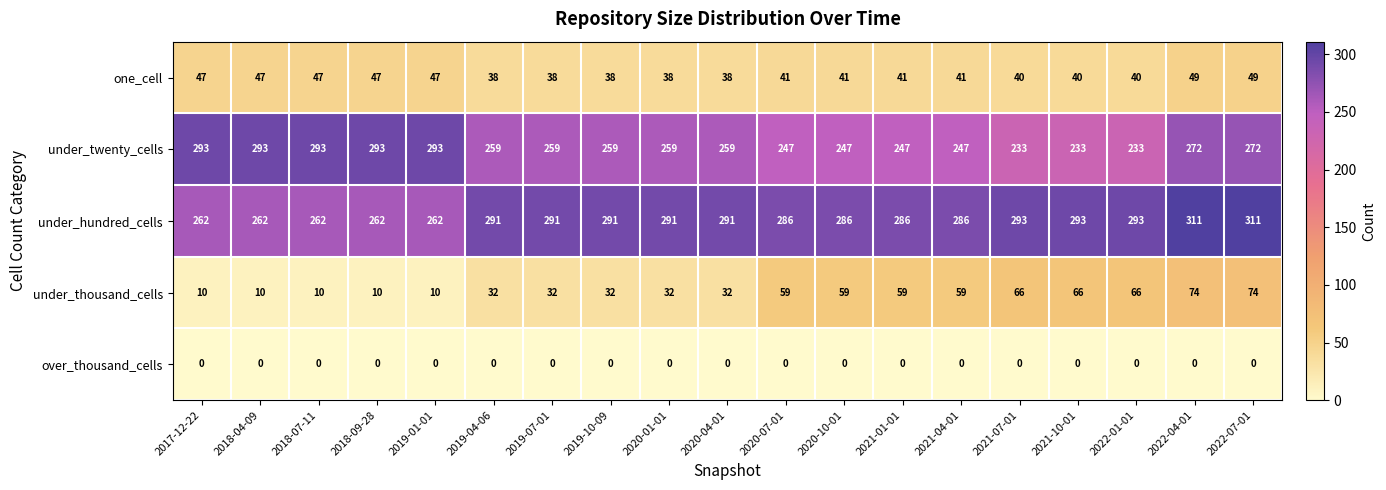

What is the sum of the under_twenty_cells values at 2020-01-01 and 2020-07-01?

506